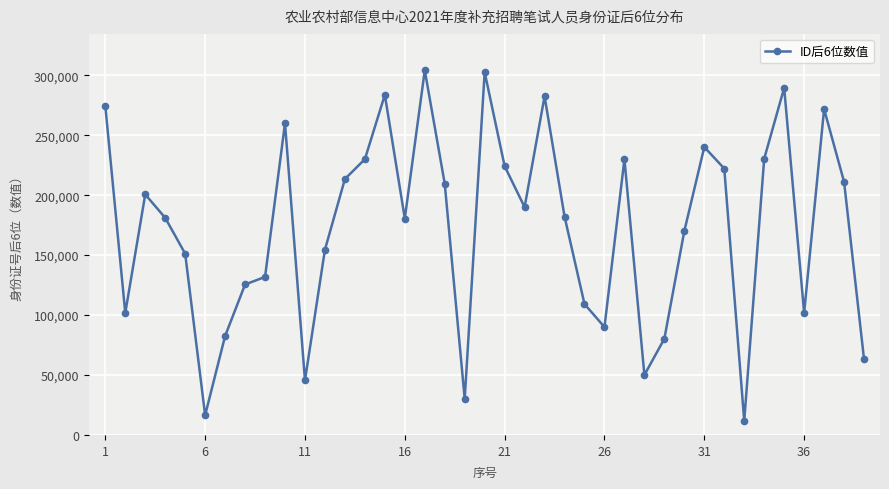

What is the minimum value shown in the chart?

11782